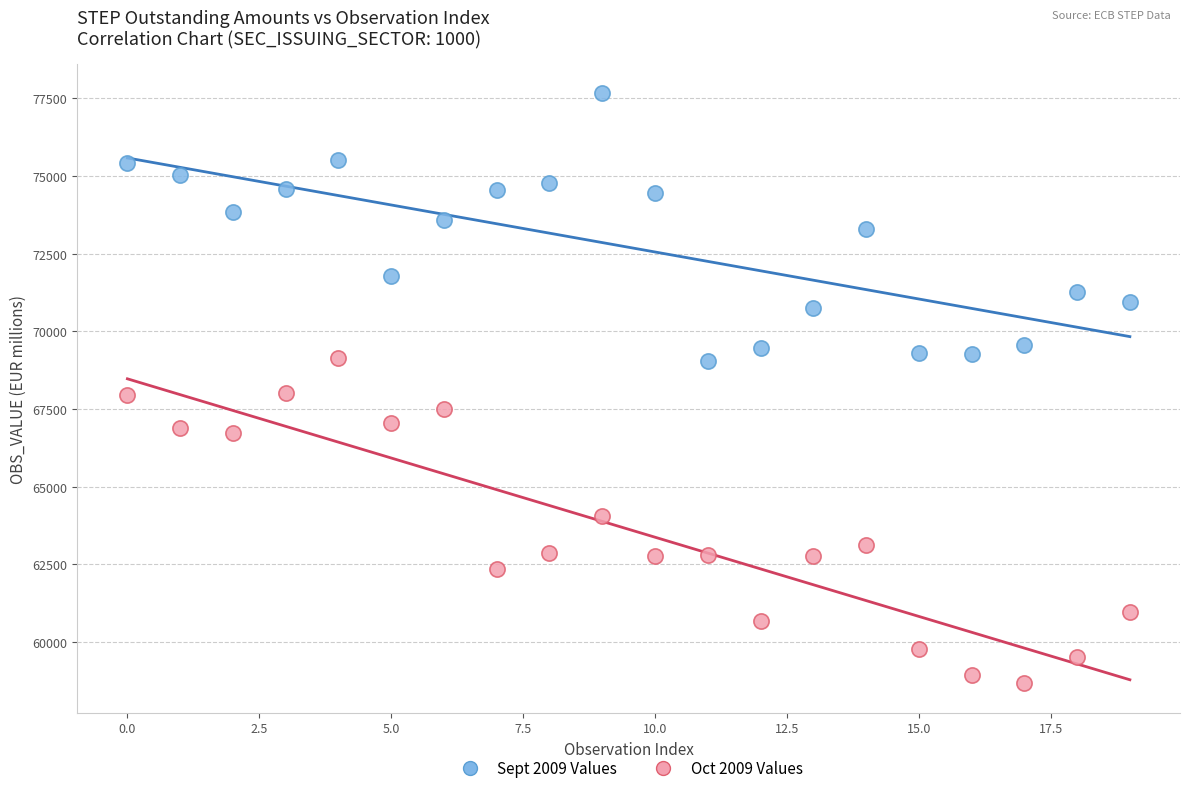

Across all data points, what is the range of Y values (max minus min)?

19005